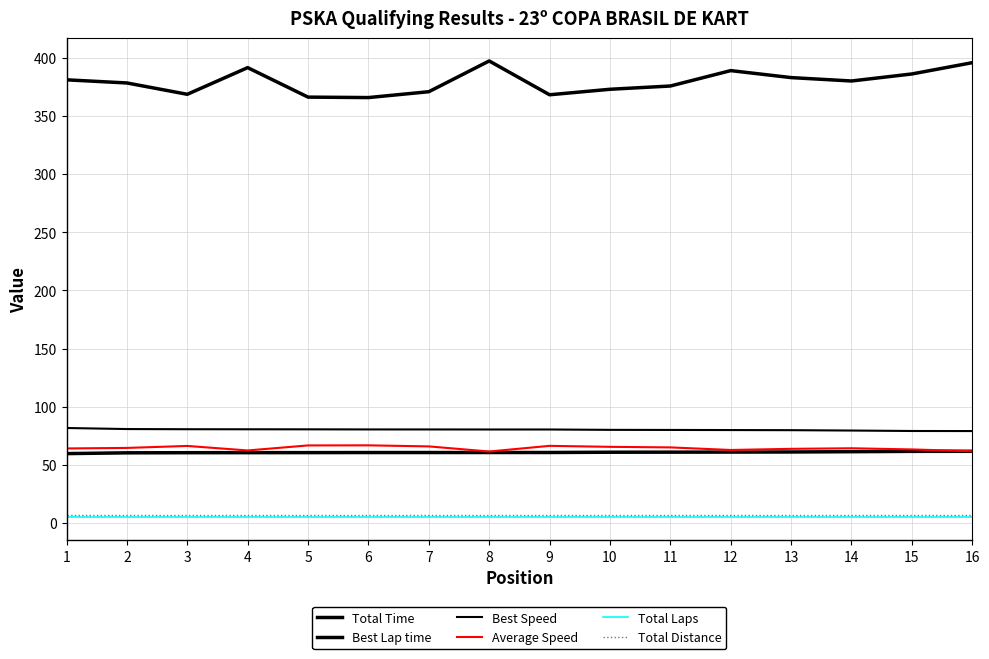

What is the value of the Total Laps point at the 14th from the left?

5.0